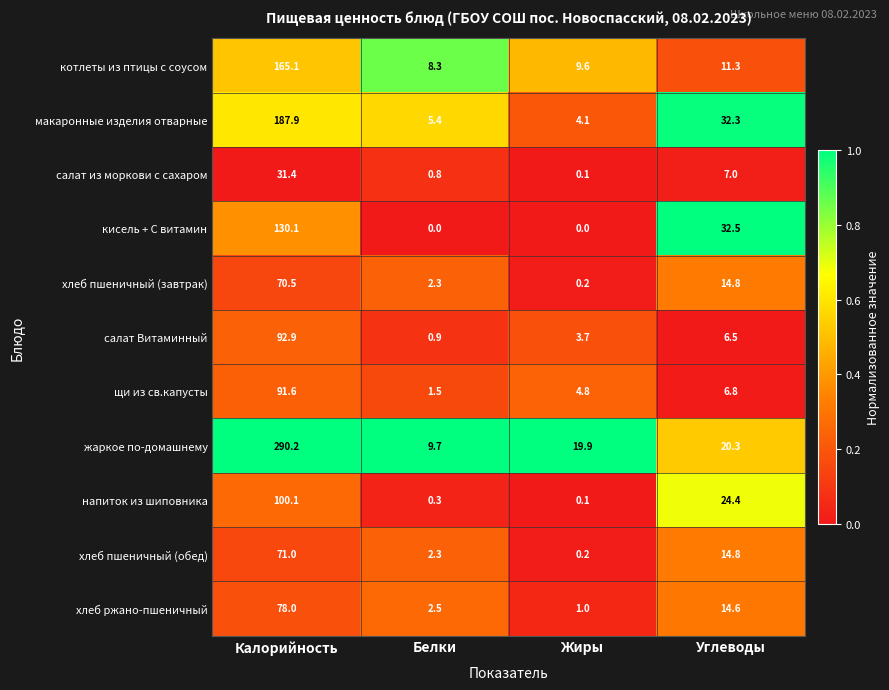

What is the total value across all series at Калорийность?

1308.8